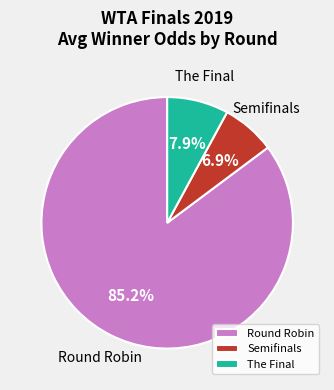

How many slices are in this pie chart?

3